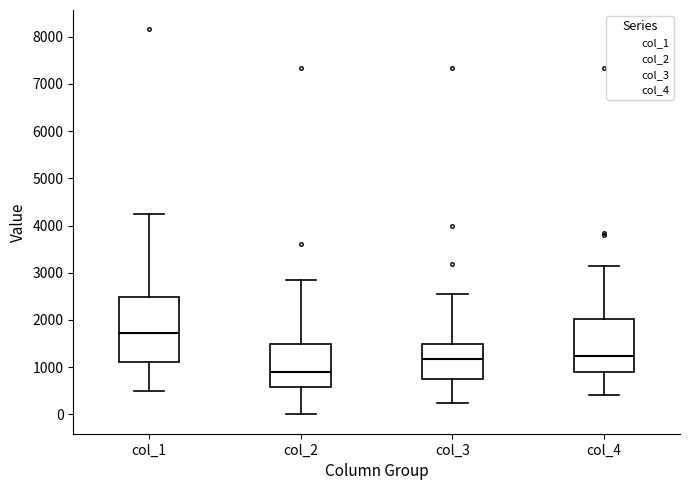

Where does the upper whisker of the box for col_4 end on the y-axis? The values are not printed on the chart, so give them approximately, as read against the axis.

3200